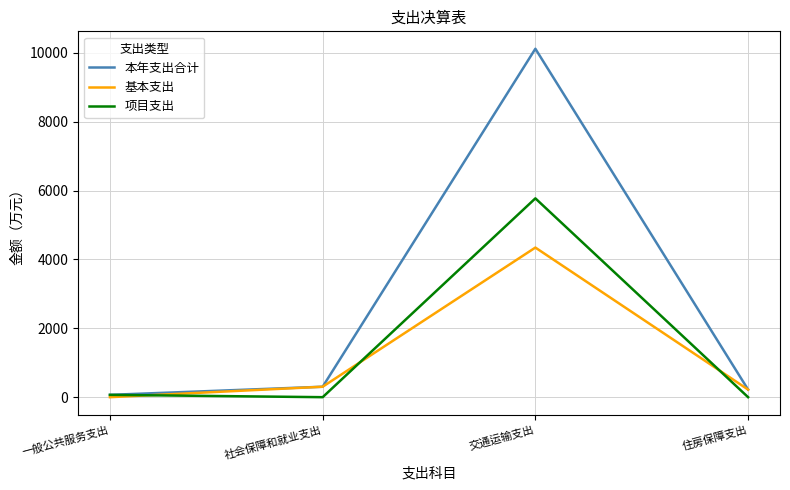

What value does the 基本支出 series have at 住房保障支出?

221.0